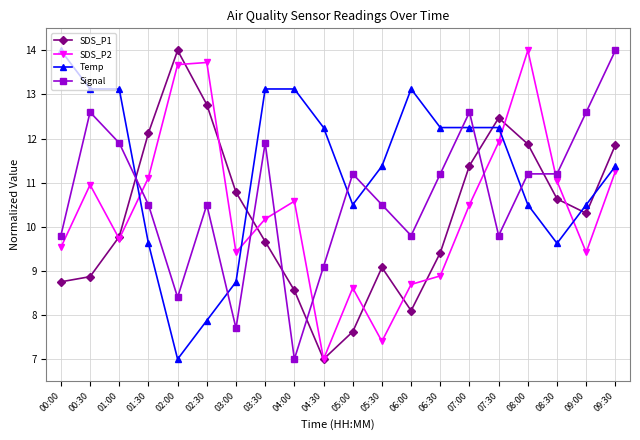

Which category has the highest value in the SDS_P1 series?

02:00